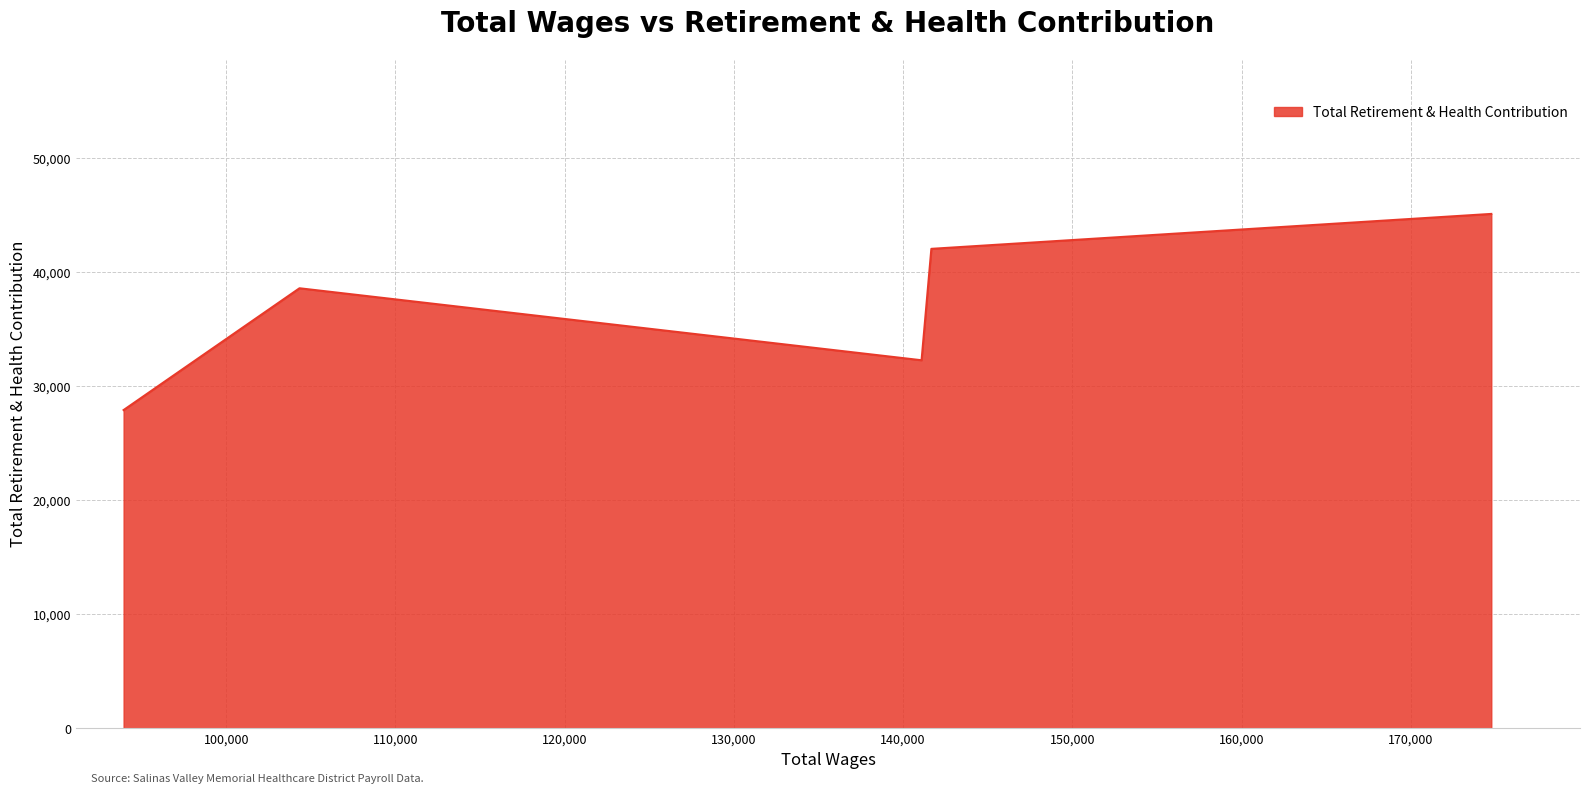

What is the difference between the maximum and minimum values?

17192